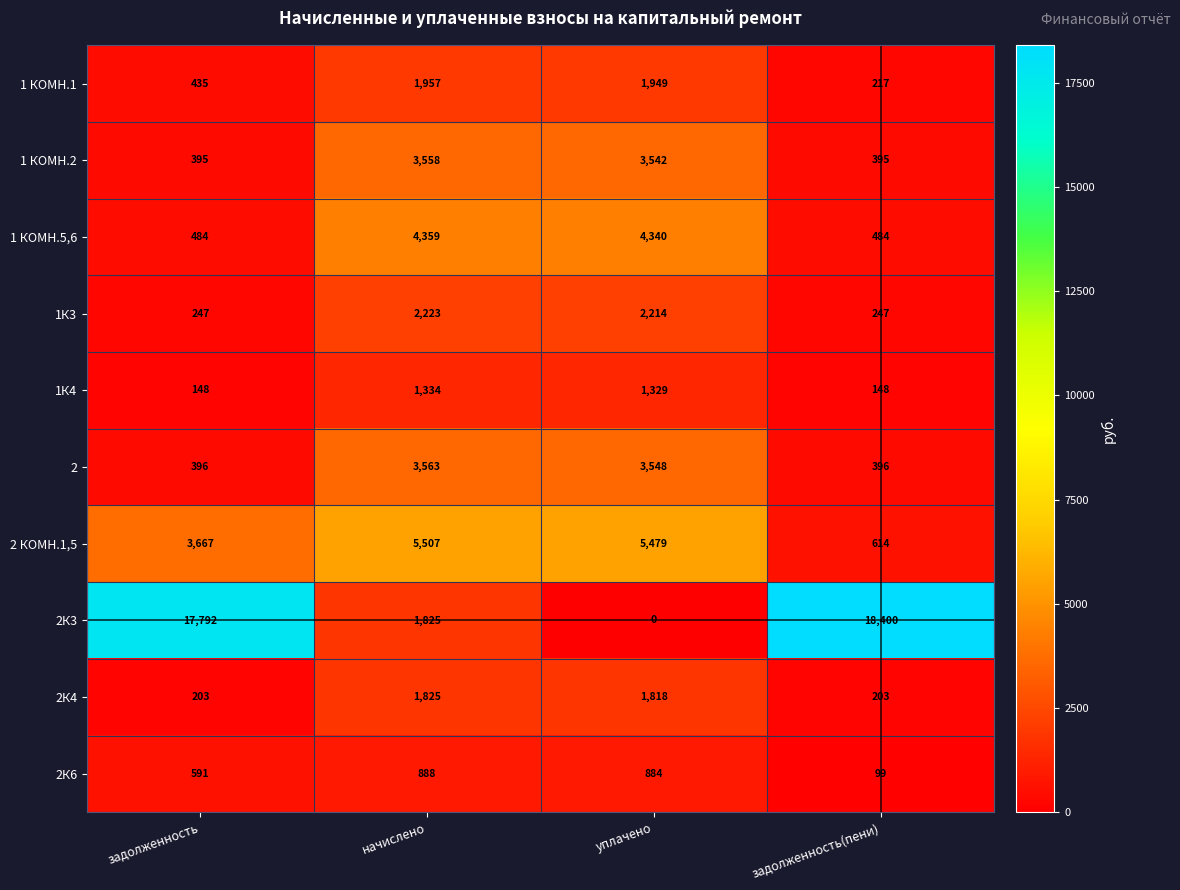

Which series has the largest total across all categories?

2К3